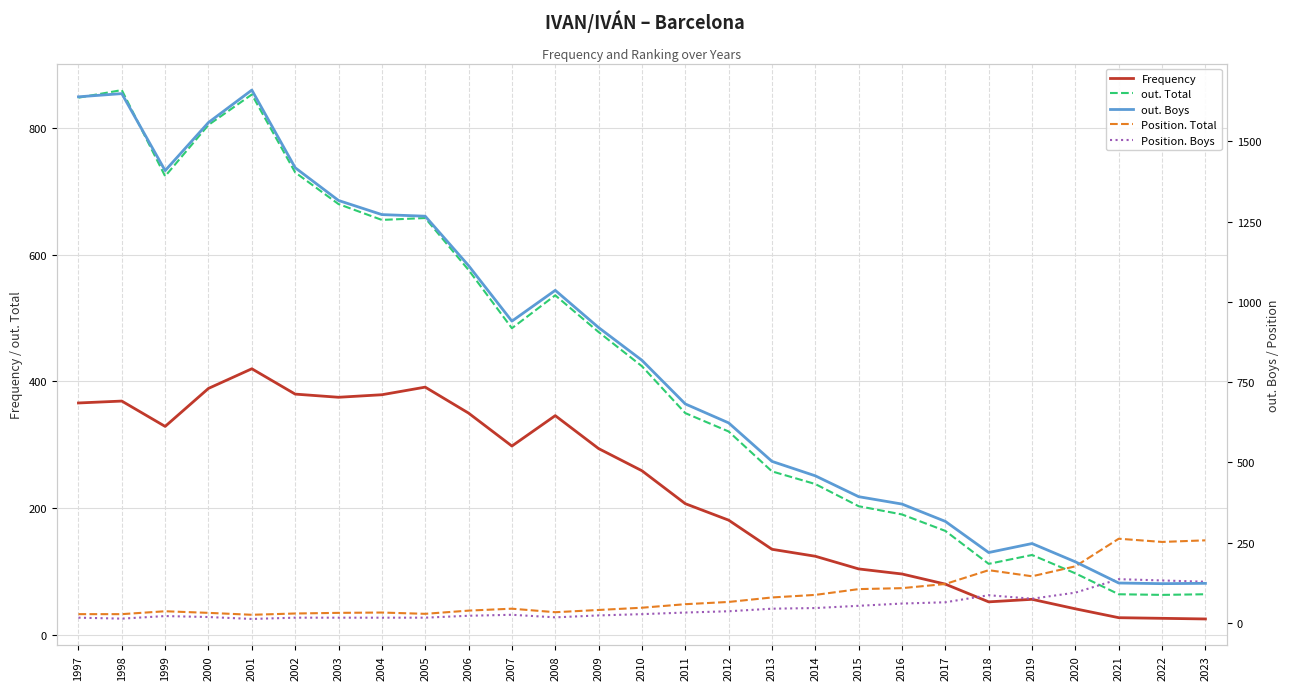

What is the difference between the highest and lowest values at 2008?

1019